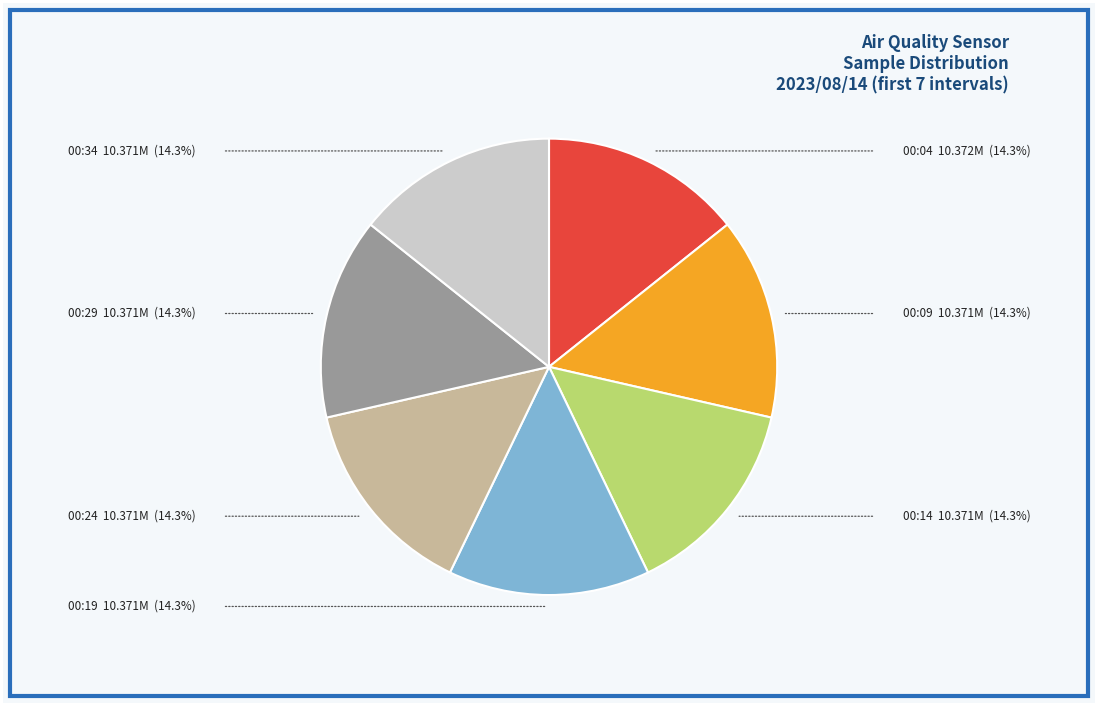

How many segments does this pie chart have?

7